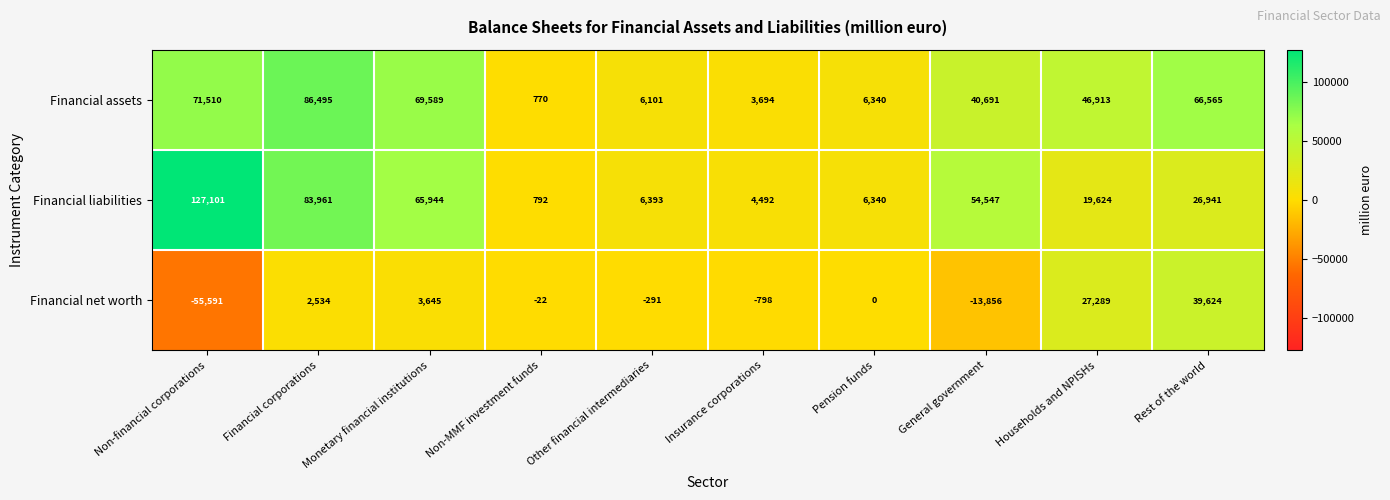

Which series has the largest range (max minus min)?

Financial liabilities